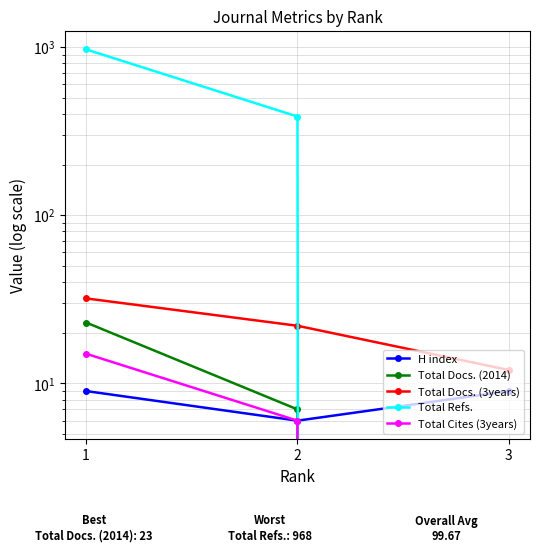

How many lines are shown in the chart?

5